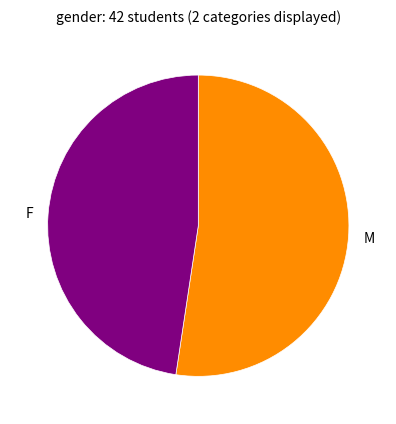

What is the smallest slice in the pie chart?

F